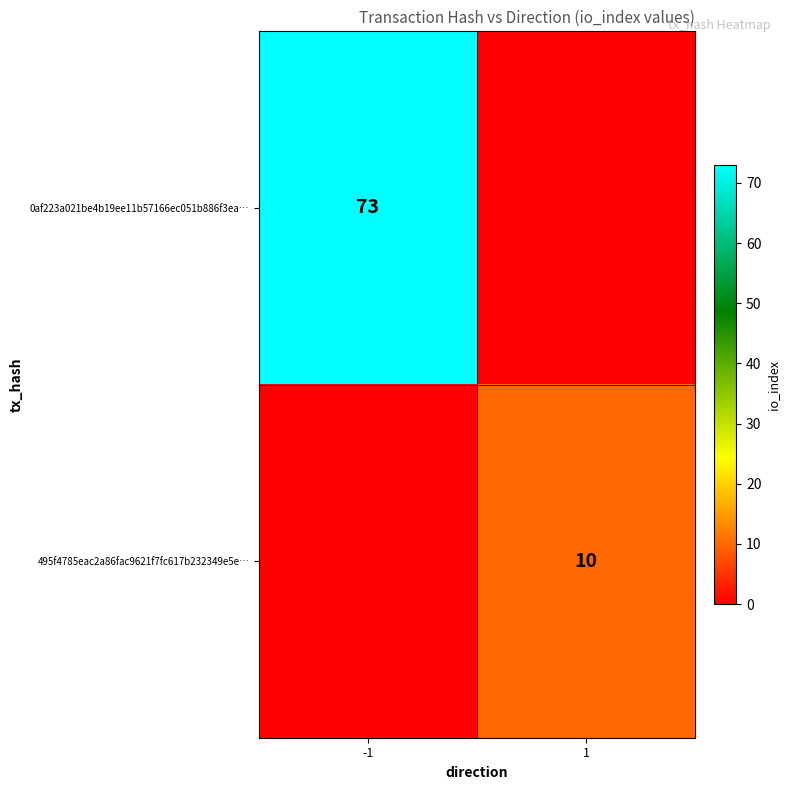

The 495f4785eac2a86fac9621f7fc617b232349e5e… series shows 17 at 1. True or false?

False